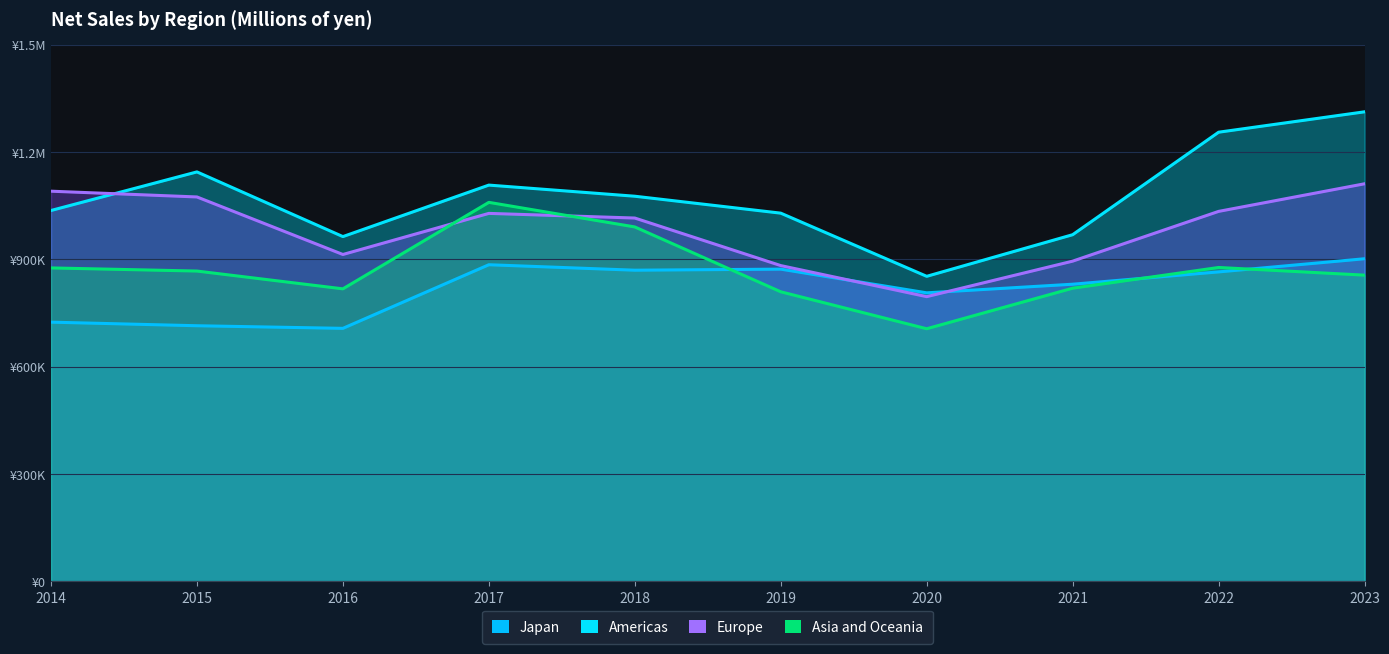

At which category does Europe reach its first local peak?

2017